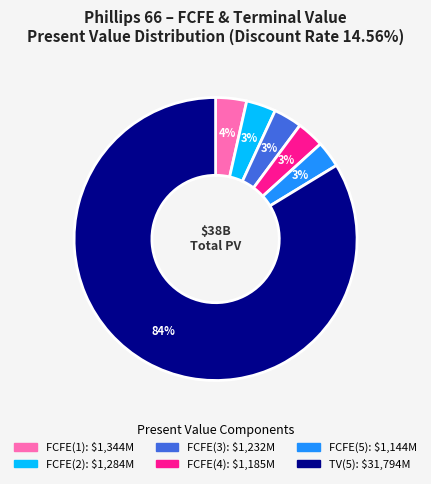

To the nearest percent, what portion does FCFE(3) represent?

3%